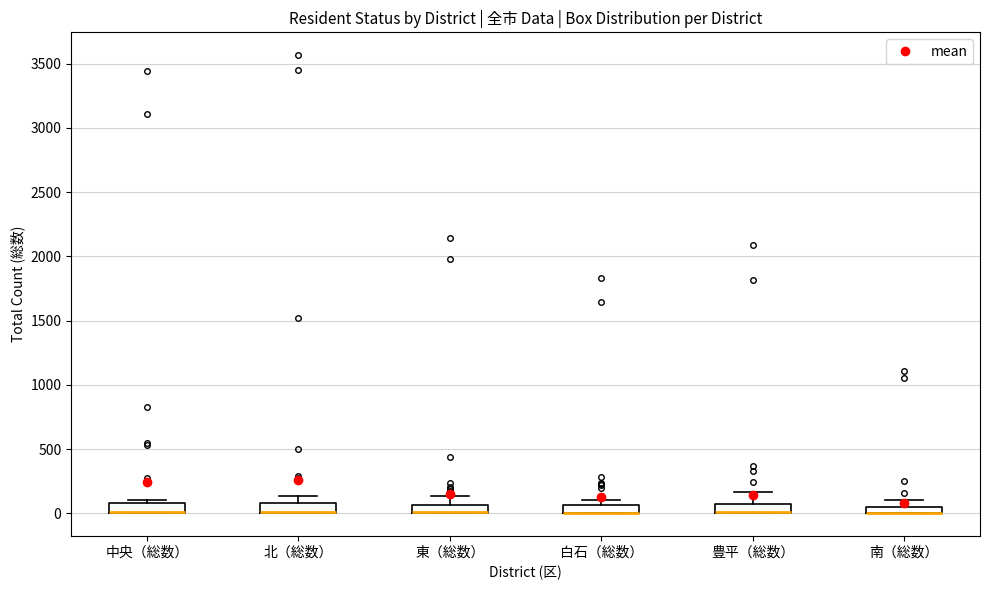

Where is the lower edge of the box for 豊平（総数） on the y-axis? The values are not printed on the chart, so give them approximately, as read against the axis.

0